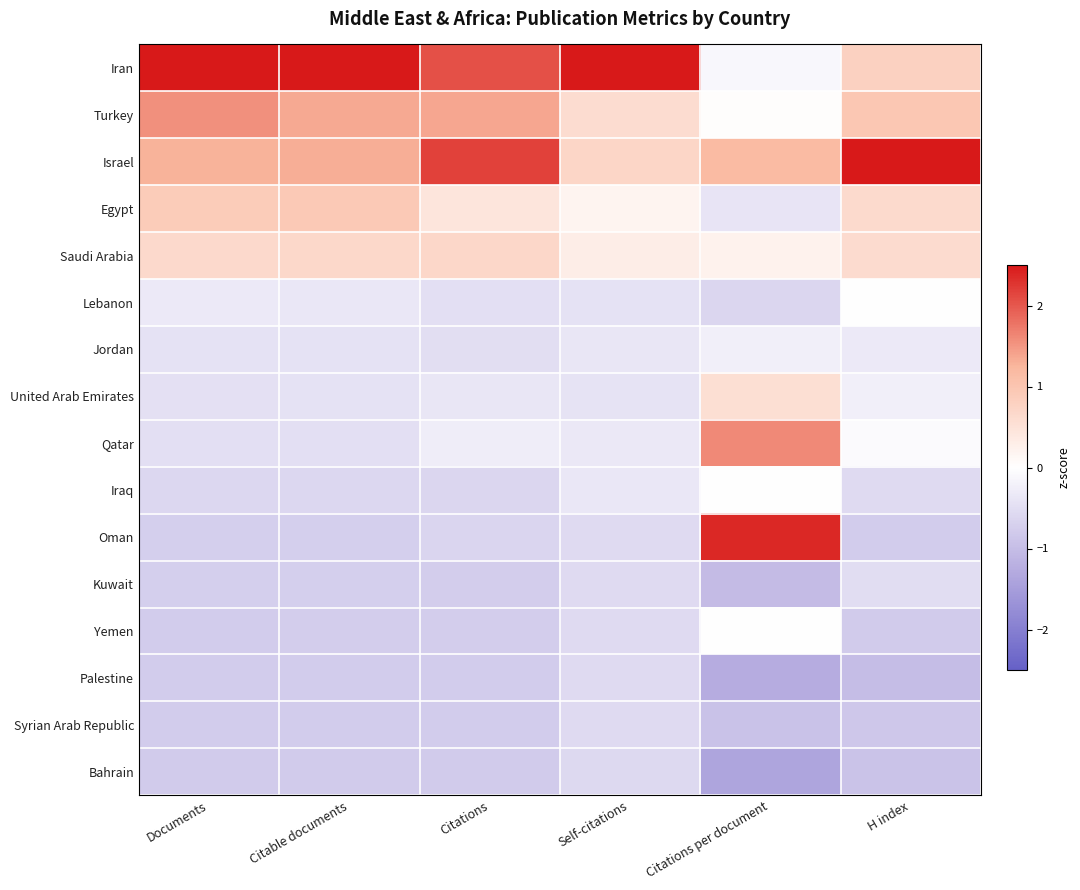

Which series has the largest total across all categories?

Iran